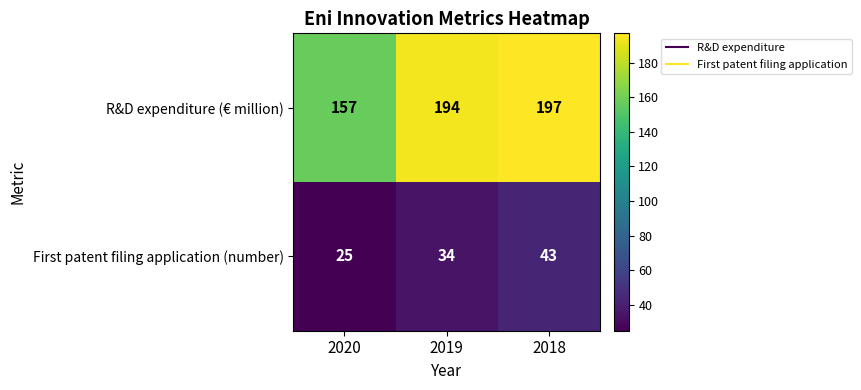

At how many categories does at least one series exceed 107?

3